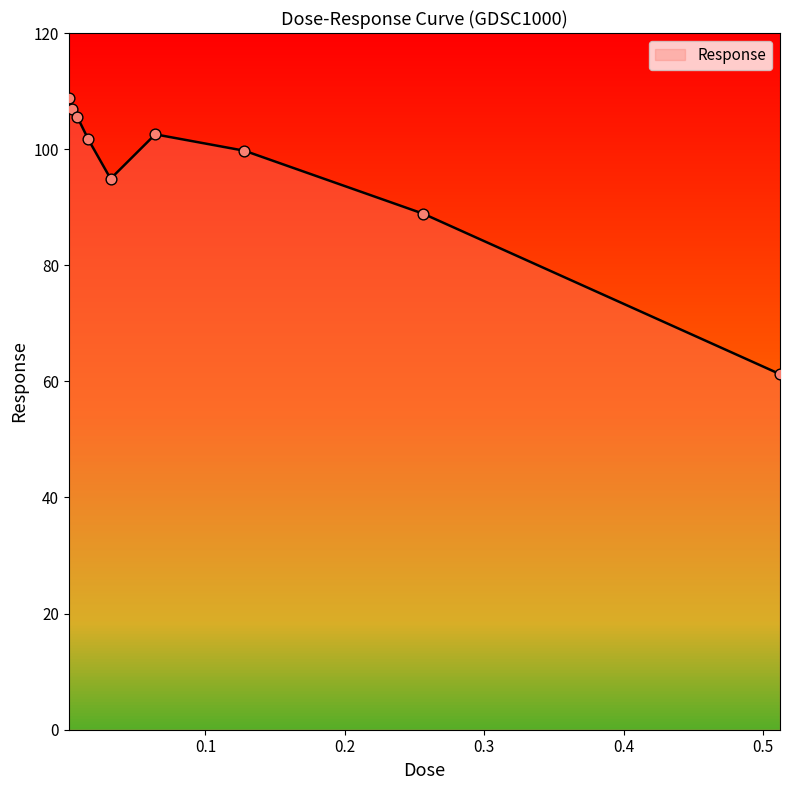

What is the difference between the maximum and minimum values?

47.6